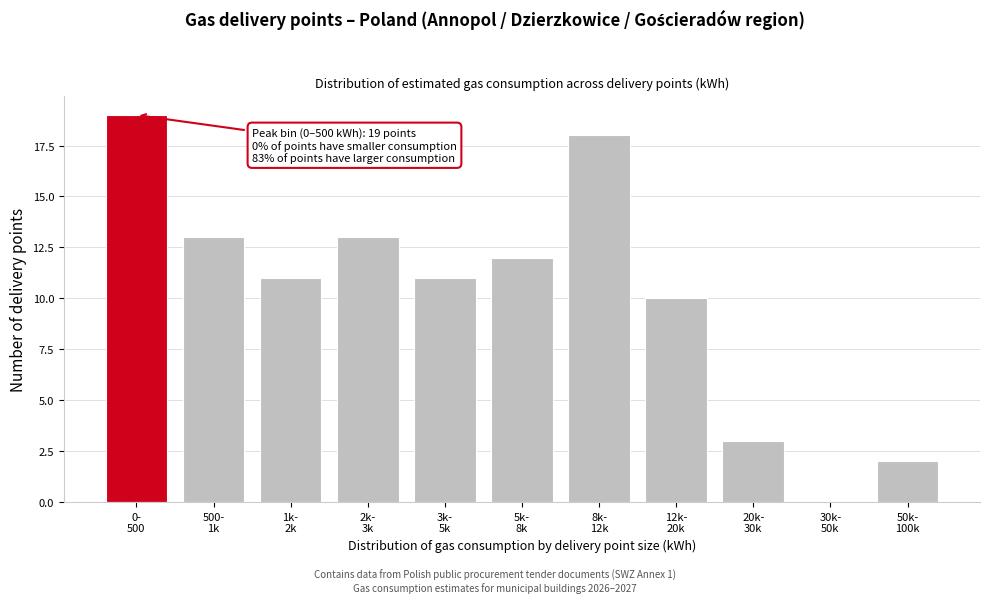

What is the maximum value shown in the chart?

19